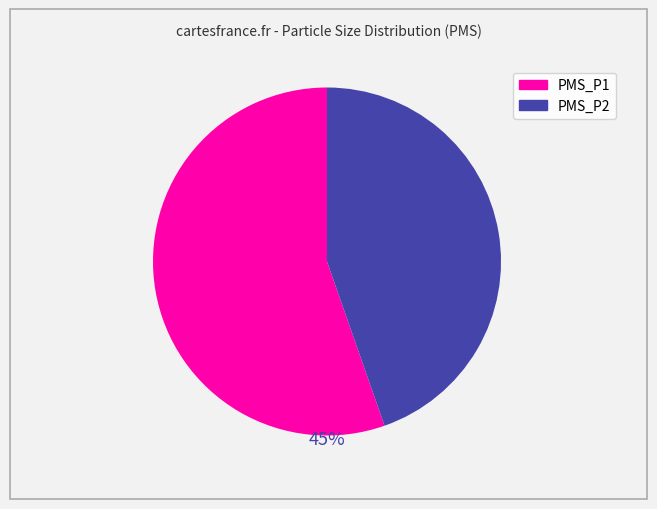

What is the ratio of the value at PMS_P2 to the value at PMS_P1?

0.8